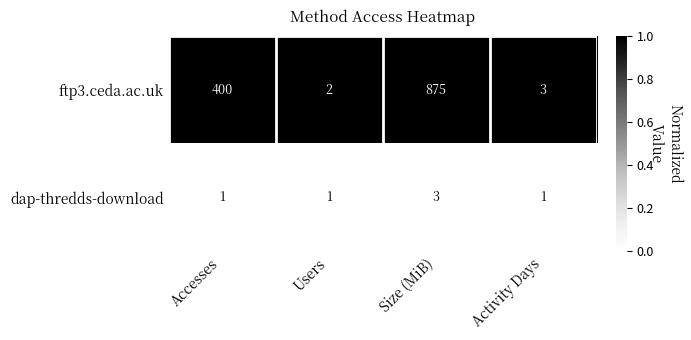

Which series has the largest total across all categories?

ftp3.ceda.ac.uk